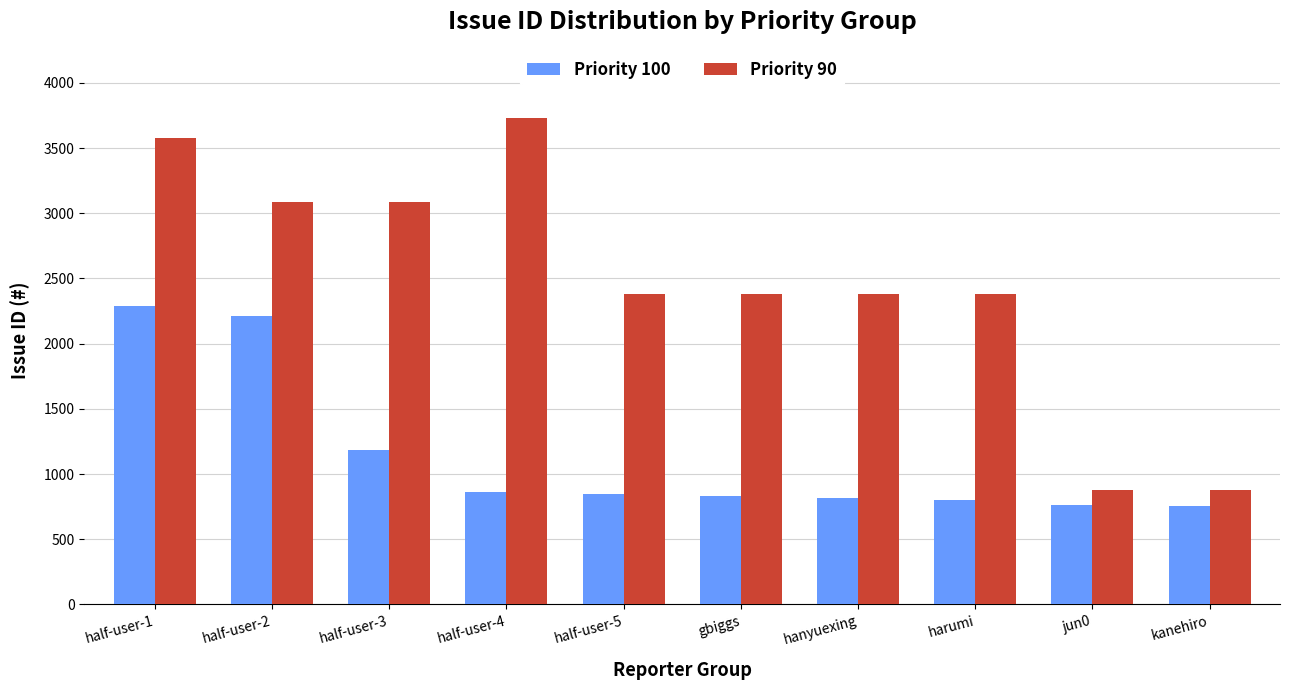

What are all the series names shown in the legend?

Priority 100, Priority 90